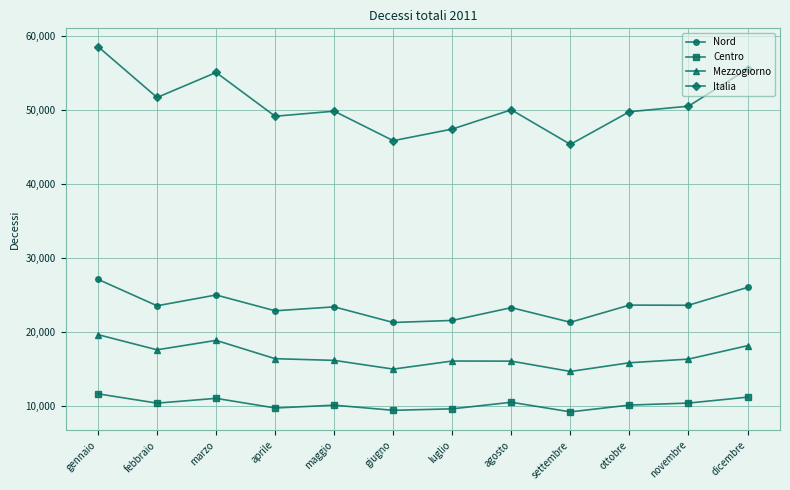

True or false: Mezzogiorno and Nord cross at least once.

False